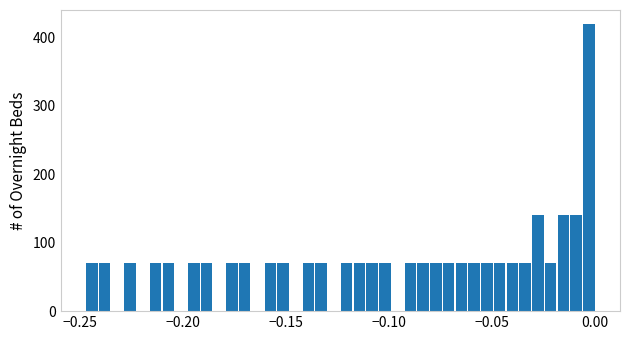

Around what value on the x-axis is the tallest bar? Give the approximate position of its centre, as read against the axis.

-0.005